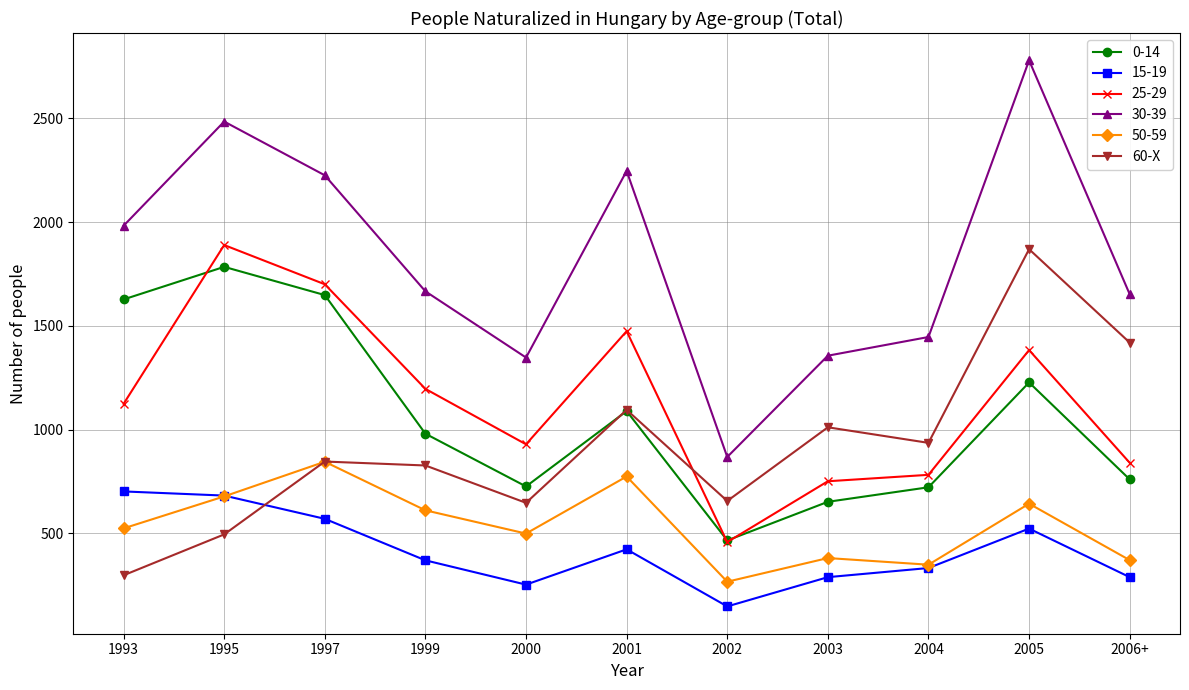

Which series changed the most between 2001 and 2005?

60-X